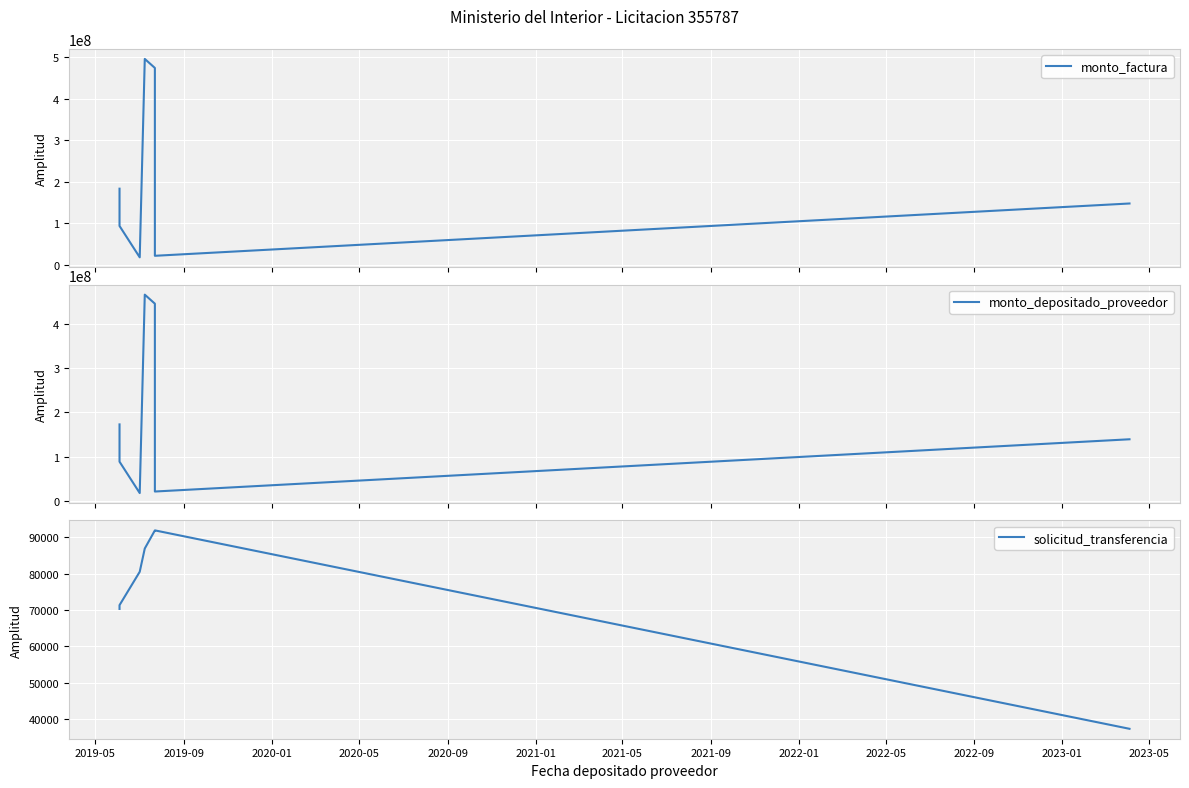

Does the chart display data point markers on the line(s)?

No